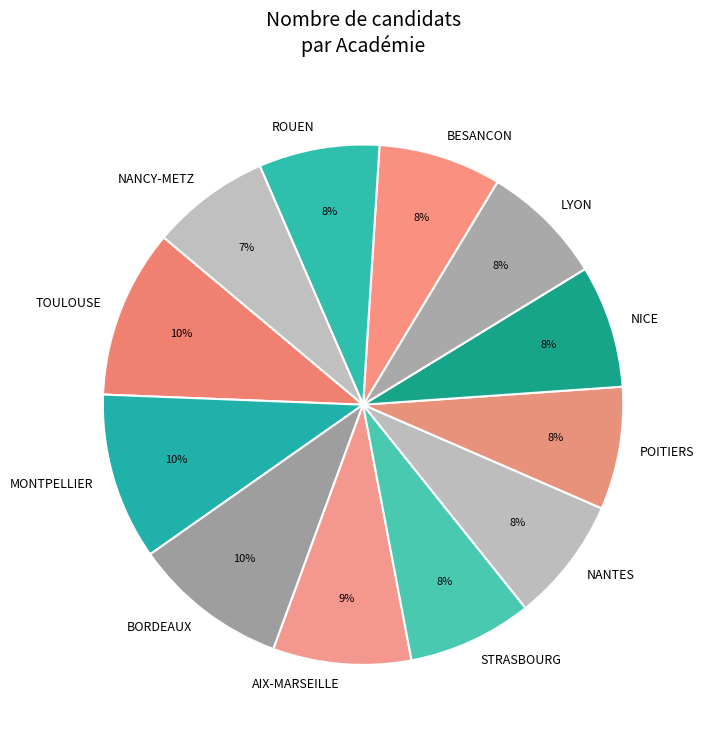

Is there any slice that represents more than half of the pie?

No